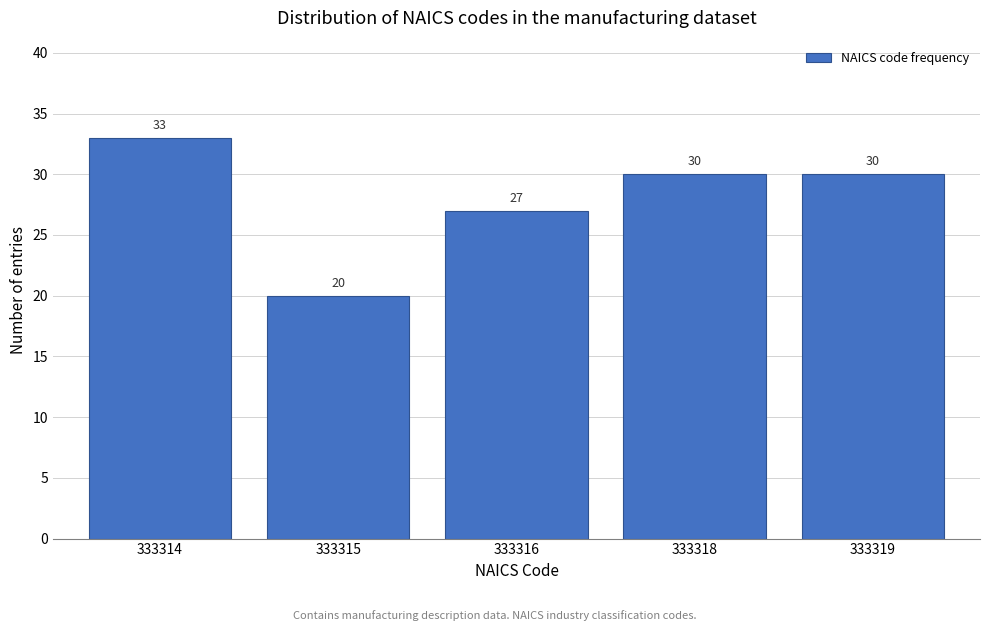

Reading left to right, extract all data points from this chart.

333314=33	333315=20	333316=27	333318=30	333319=30